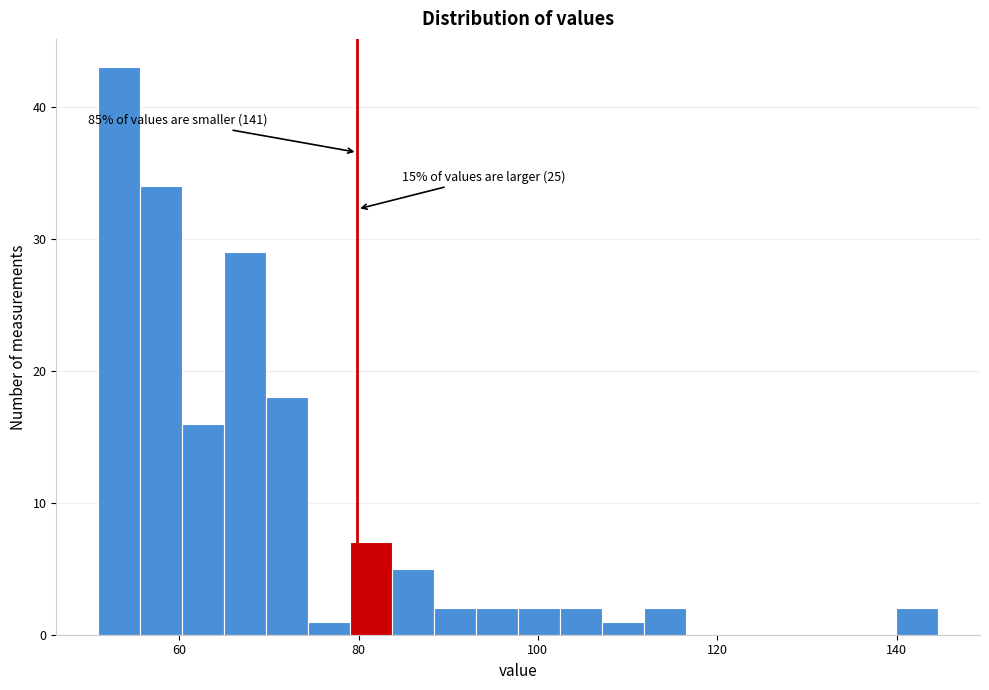

Read against the x-axis, roughly where is the centre of the tallest bar?

54